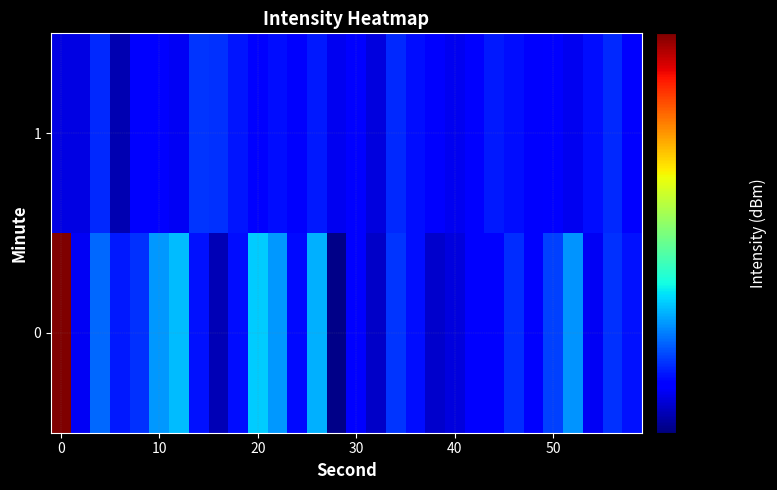

Reading left to right, transcribe all the data shown in this chart.

0: 215.1	128.3	138.1	131.8	133.8	141.8	144.8	131.4	124.4	131.2	145.9	141.8	130.6	143.6	121.7	129.4	125.5	133.9	130.9	125.9	127.0	130.0	130.1	133.3	129.1	134.9	141.4	128.5	133.7	131.5
1: 127.2	127.4	133.0	124.3	129.4	130.2	128.4	133.9	133.8	131.6	130.0	131.0	129.0	132.0	128.0	130.0	127.0	133.0	131.0	129.0	128.0	130.0	132.0	131.0	129.0	130.0	128.0	131.0	133.0	130.0